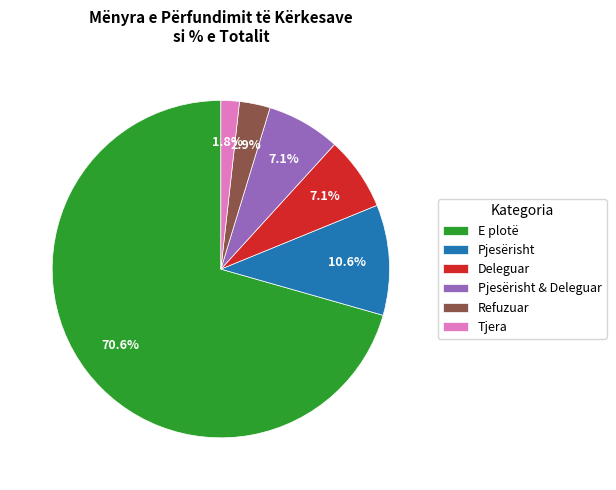

How much of the chart is everything except Pjesërisht?

89.4%